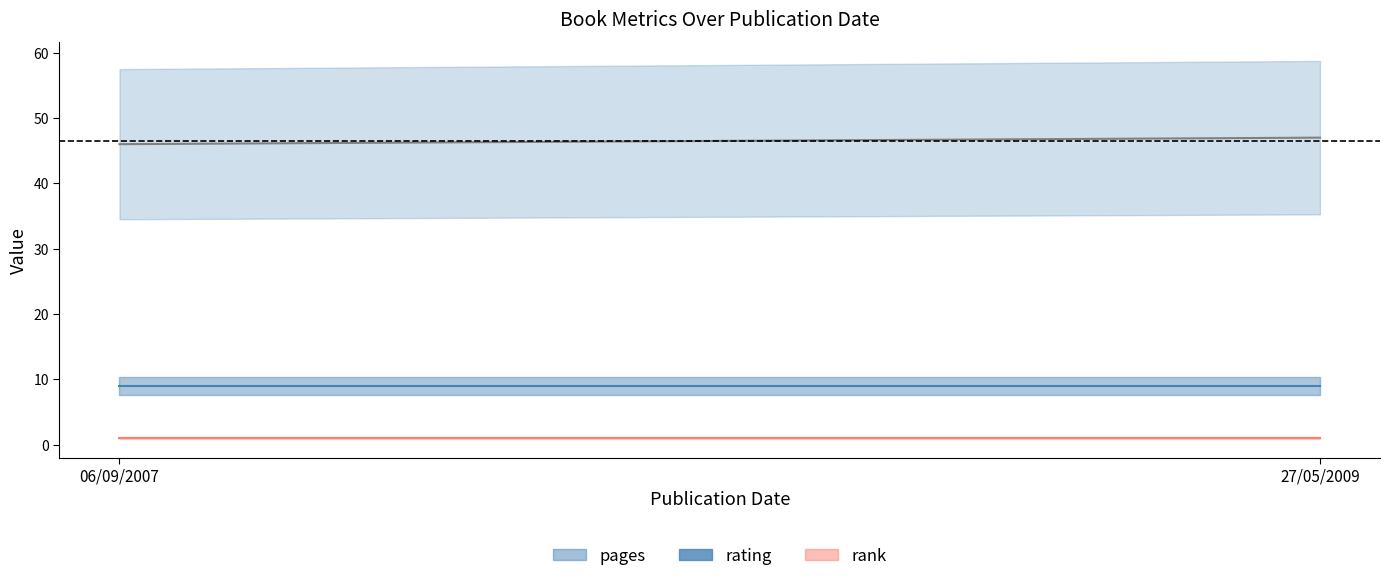

What is the sum of all rank values?

2